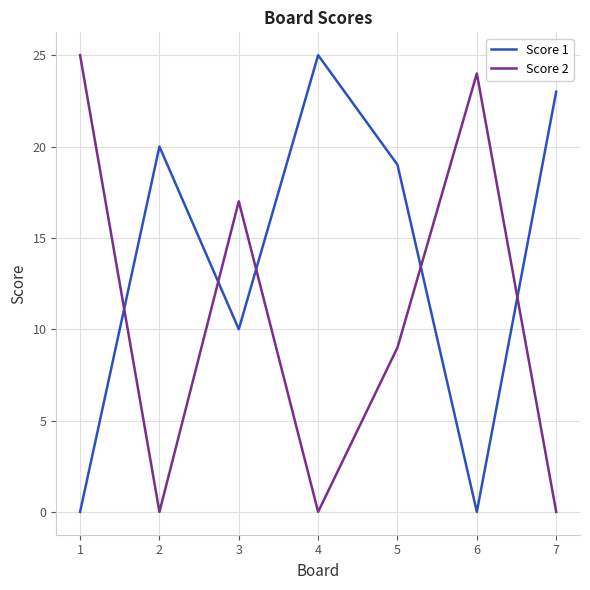

True or false: Score 1 has a value of 5 at 2.

False